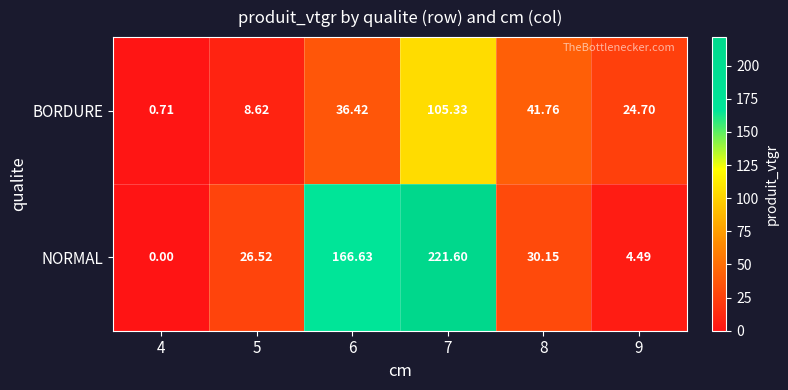

Which series has the largest total across all categories?

NORMAL